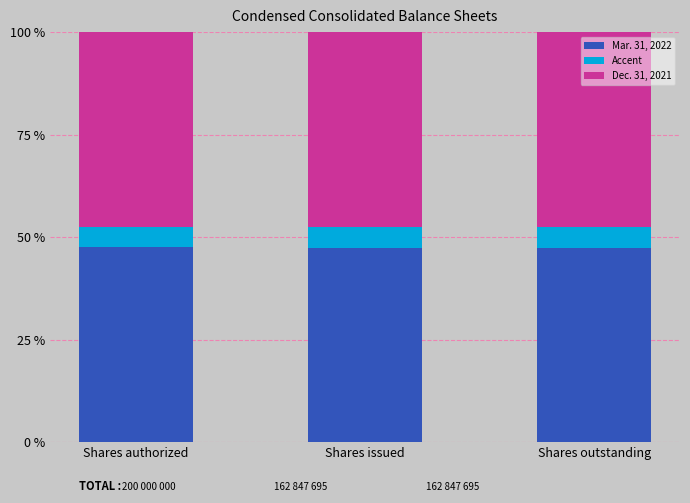

What is the total value across all series at Shares issued?

100.0